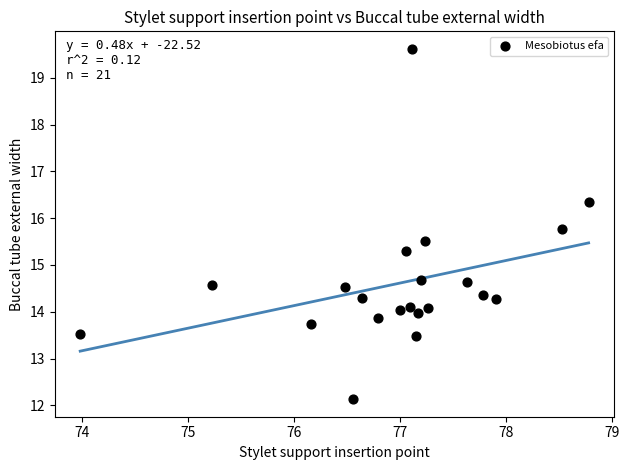

What is the range of X values (max minus min)?

4.8